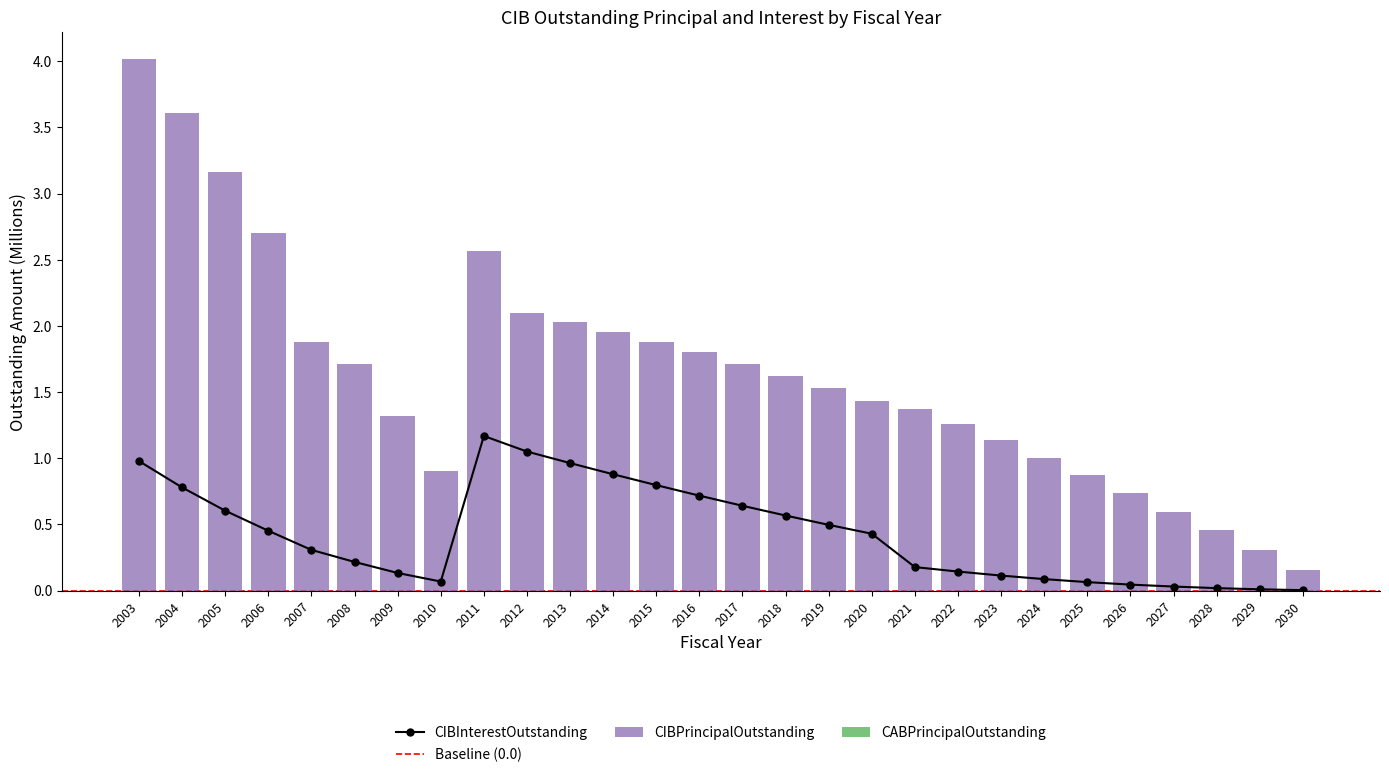

The CIBPrincipalOutstanding series shows 1.9 at 2007. True or false?

True